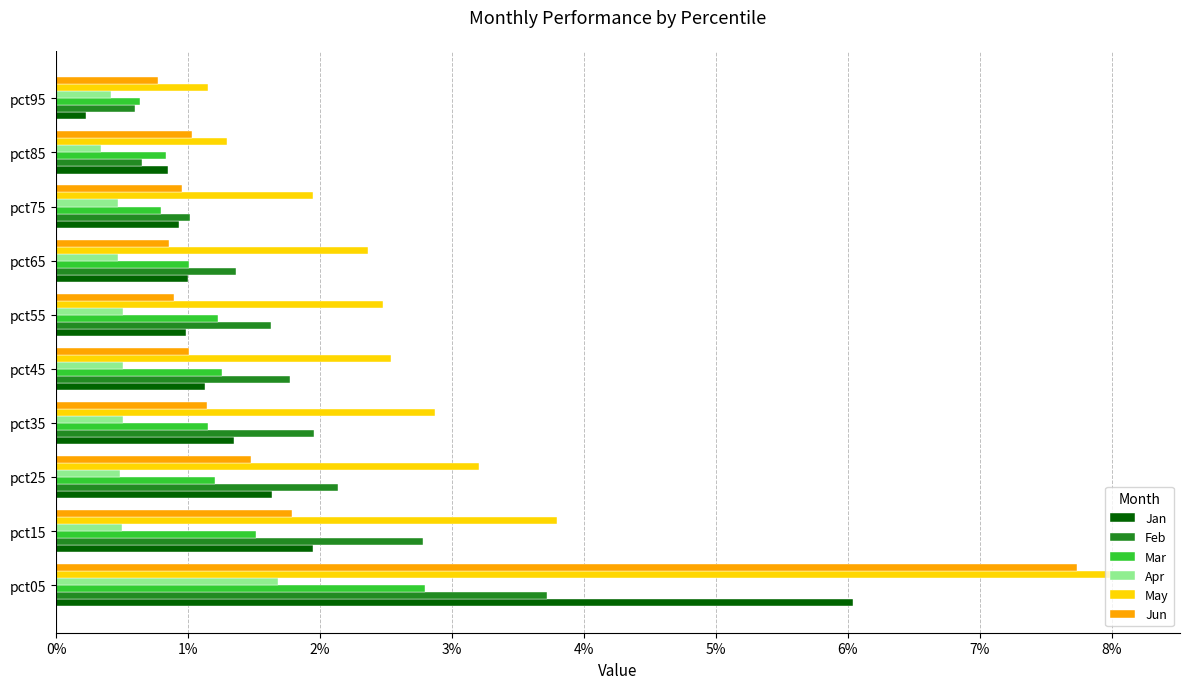

Where is Mar nearest to the value 1?

pct65